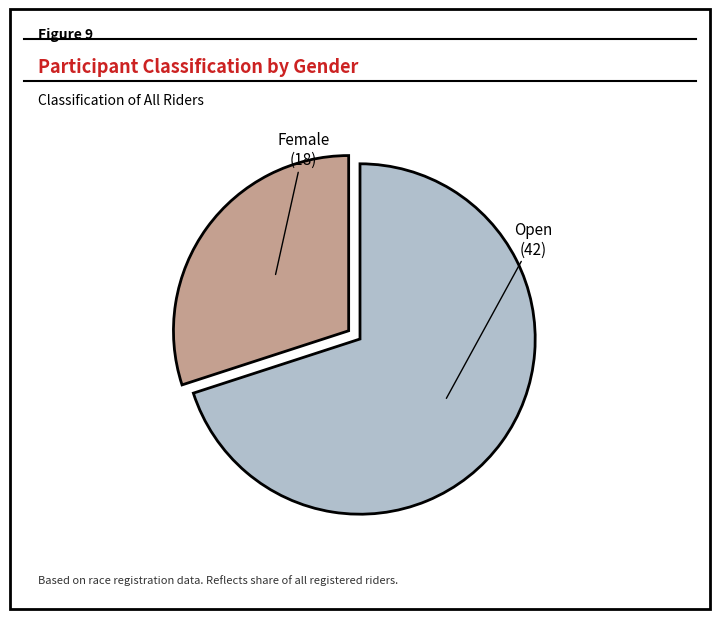

What is the majority slice?

Open